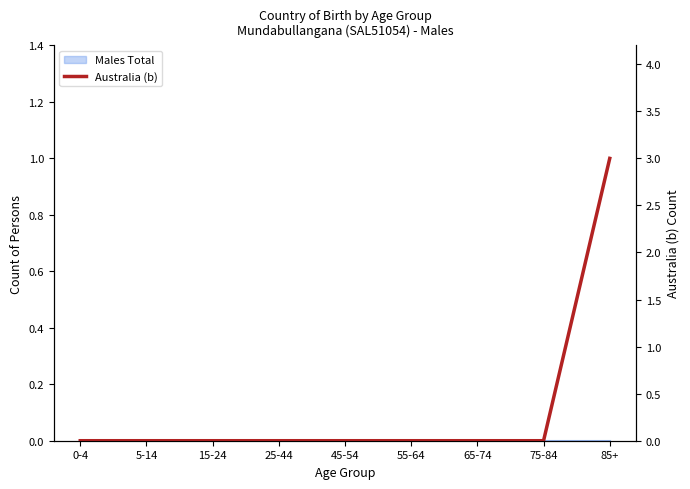

How many lines are shown in the chart?

1